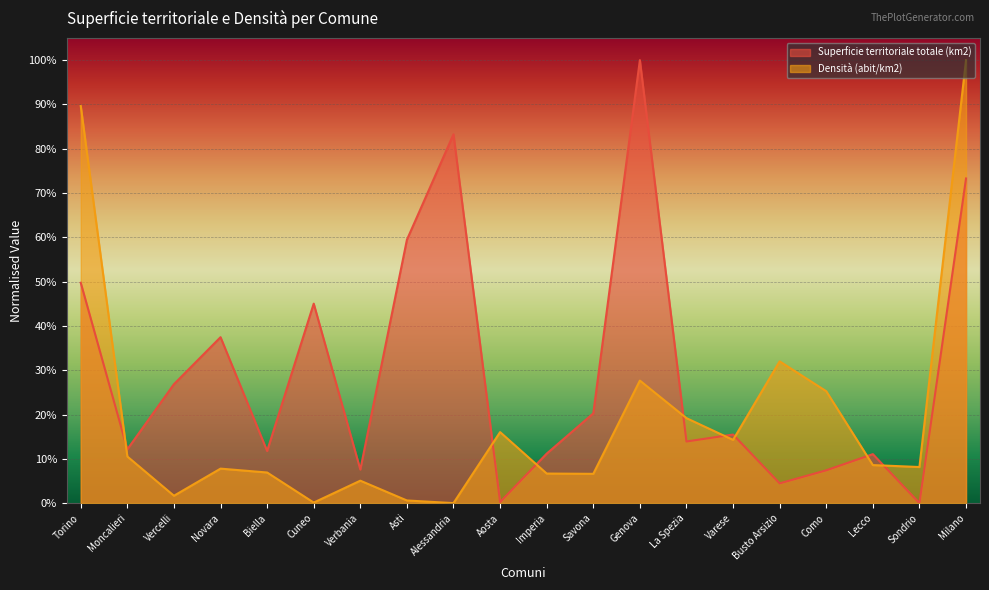

What is the label of the 19th point from the right?

Moncalieri